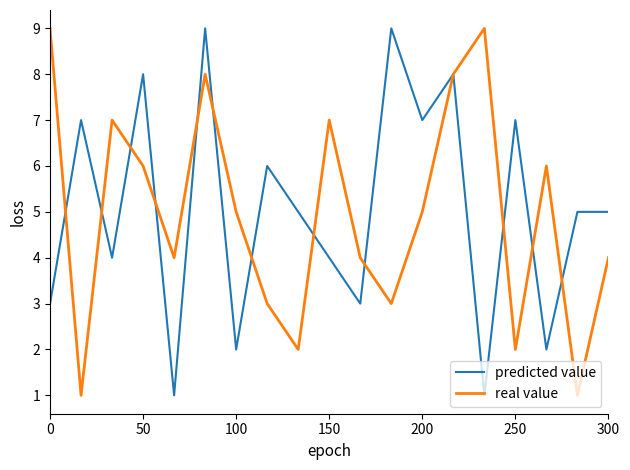

What is the maximum value shown in the chart?

9